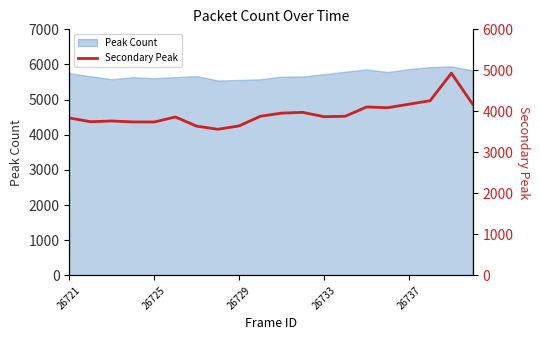

What is the minimum value shown in the chart?

3563